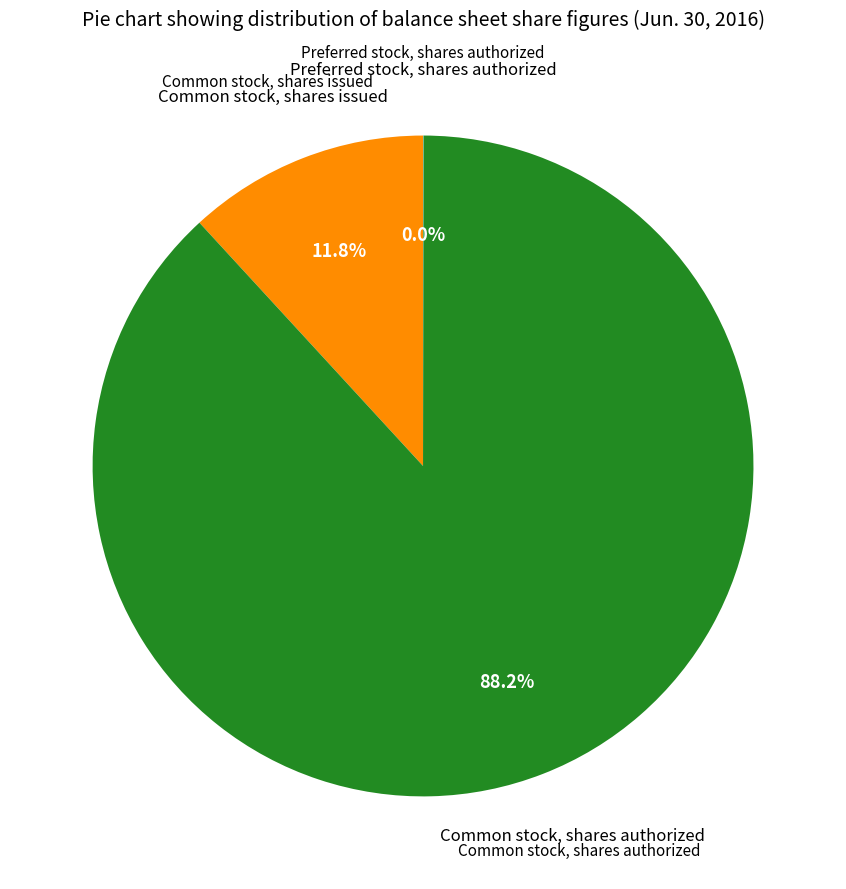

Does any single category account for the majority?

Yes